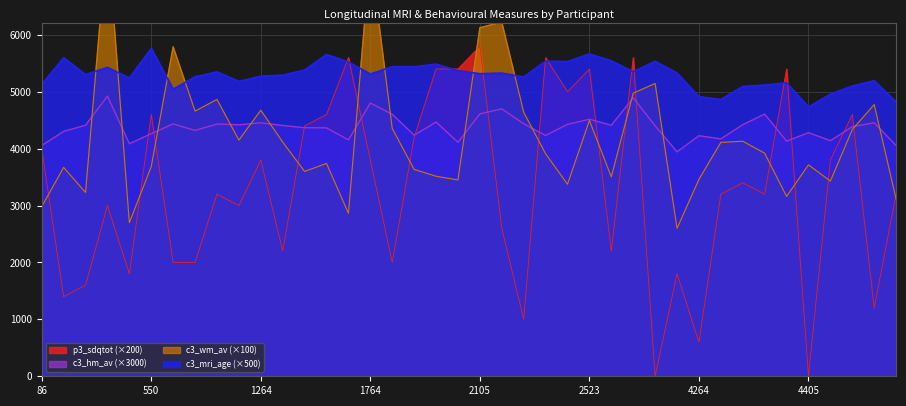

Reading right to left, what are all the values shown in this chart?

c3_mri_age: 4821.4	5195.1	5100.6	4958.2	4733.7	5158.1	5117.0	5092.4	4865.2	4913.1	5329.2	5535.9	5351.1	5544.1	5663.2	5530.5	5538.7	5259.4	5327.9	5316.9	5370.3	5485.3	5438.7	5440.1	5311.4	5523.6	5655.0	5381.2	5290.9	5273.1	5182.8	5348.4	5262.1	5044.5	5761.8	5241.6	5427.8	5301.8	5597.5	5128.0
c3_wm_av: 3115.0	4775.0	4335.0	3430.0	3715.0	3160.0	3920.0	4130.0	4110.0	3460.0	2600.0	5145.0	4975.0	3505.0	4495.0	3375.0	3910.0	4640.0	6225.0	6125.0	3450.0	3515.0	3635.0	4355.0	7405.0	2865.0	3740.0	3600.0	4115.0	4675.0	4150.0	4865.0	4660.0	5790.0	3685.0	2700.0	7750.0	3230.0	3670.0	2980.0
c3_hm_av: 4054.5	4455.0	4385.0	4140.0	4281.0	4131.0	4606.5	4421.0	4171.5	4227.0	3944.0	4401.0	4893.0	4411.0	4516.5	4426.5	4231.5	4437.0	4699.5	4611.0	4111.5	4467.0	4236.0	4603.5	4801.5	4153.5	4365.0	4368.0	4407.0	4453.5	4419.0	4432.5	4320.0	4435.0	4263.0	4086.0	4923.0	4411.5	4303.5	4055.0
p3_sdqtot: 3200.0	1200.0	4600.0	3800.0	0.0	5400.0	3200.0	3400.0	3200.0	600.0	1800.0	0.0	5600.0	2200.0	5400.0	5000.0	5600.0	1000.0	2600.0	5800.0	5400.0	5400.0	4200.0	2000.0	3800.0	5600.0	4600.0	4400.0	2200.0	3800.0	3000.0	3200.0	2000.0	2000.0	4600.0	1800.0	3000.0	1600.0	1400.0	4000.0